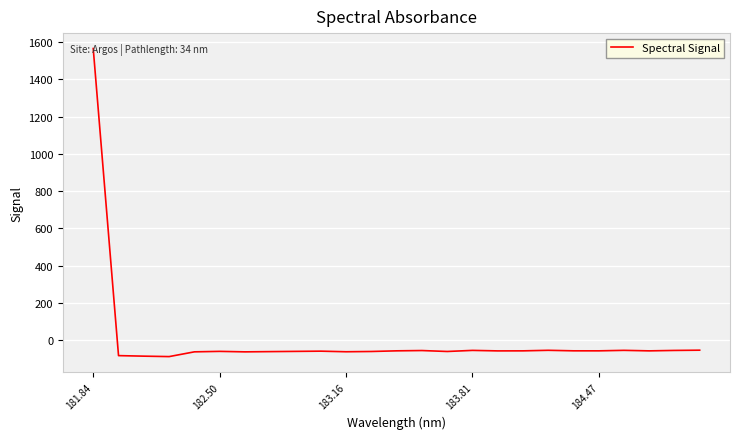

What is the sum of all values?

84.9